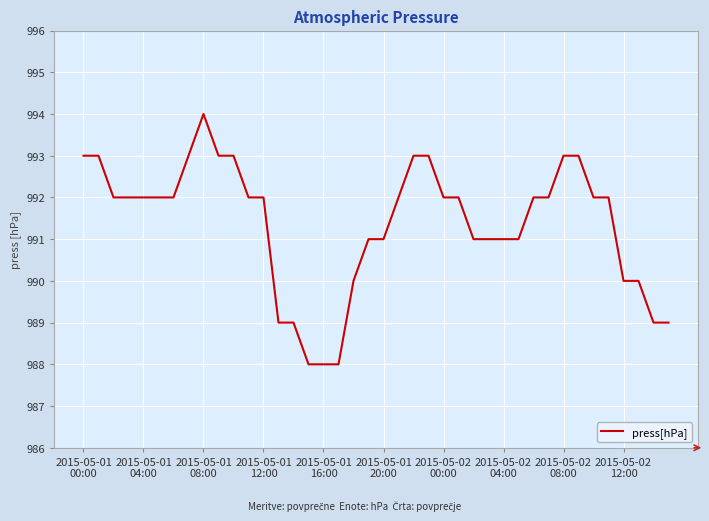

What is the difference between the maximum and minimum values?

6